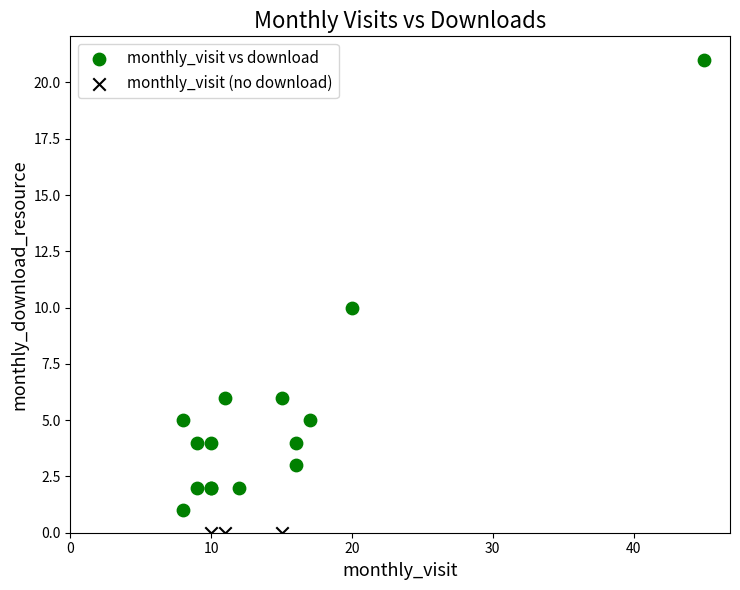

Which series reaches the minimum Y coordinate?

monthly_visit (no download)